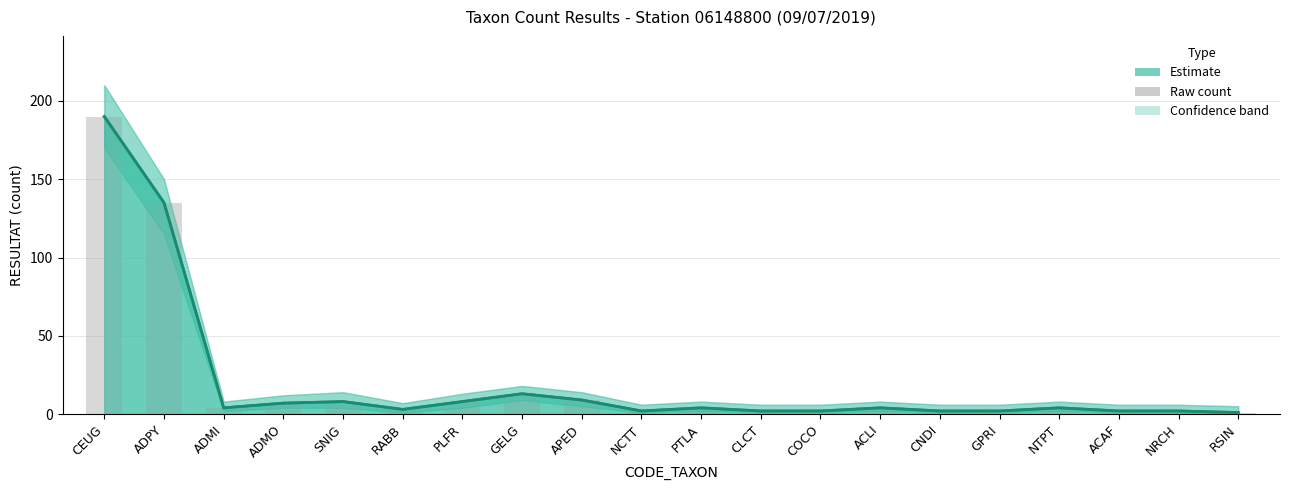

List the labels in order of Central estimate value, largest first.

CEUG, ADPY, GELG, APED, SNIG, PLFR, ADMO, ADMI, PTLA, ACLI, NTPT, RABB, NCTT, CLCT, COCO, CNDI, GPRI, ACAF, NRCH, RSIN